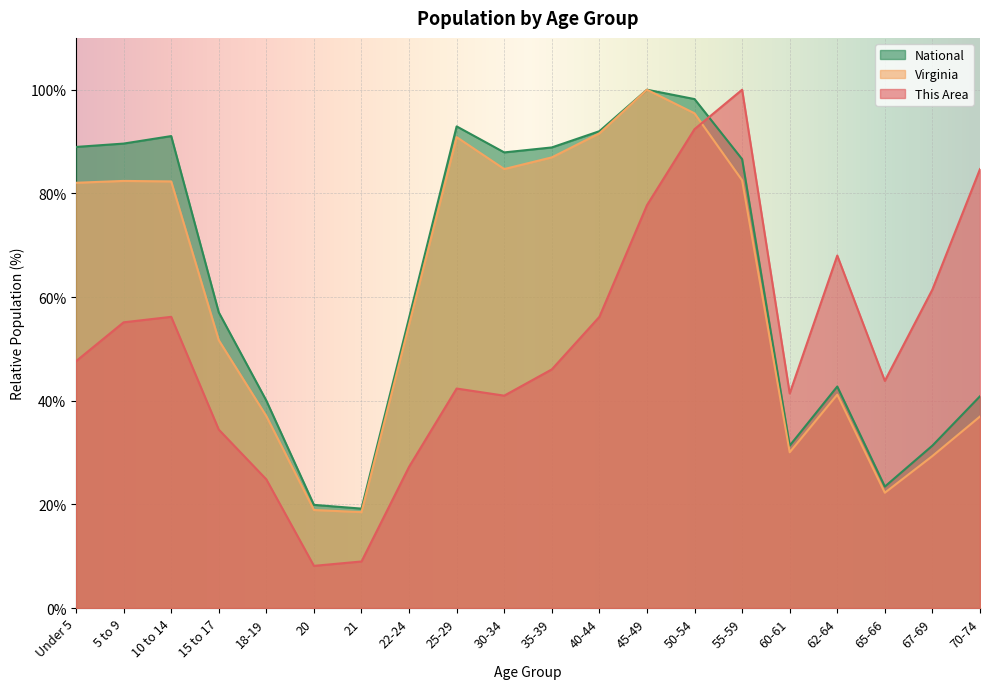

True or false: Virginia has more than 1 points higher than both neighbors.

True